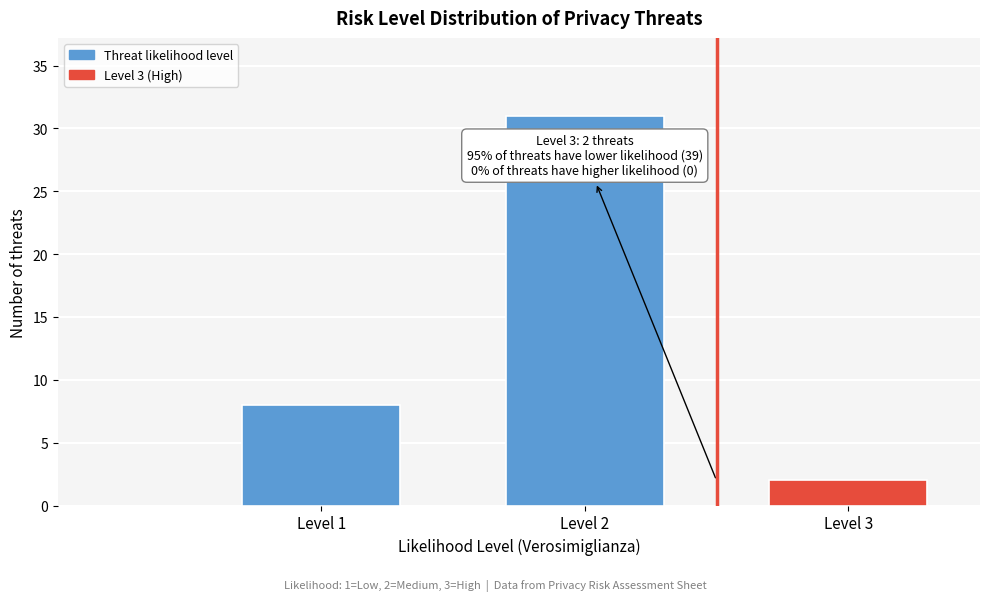

Reading right to left, what are all the values shown in this chart?

2	31	8